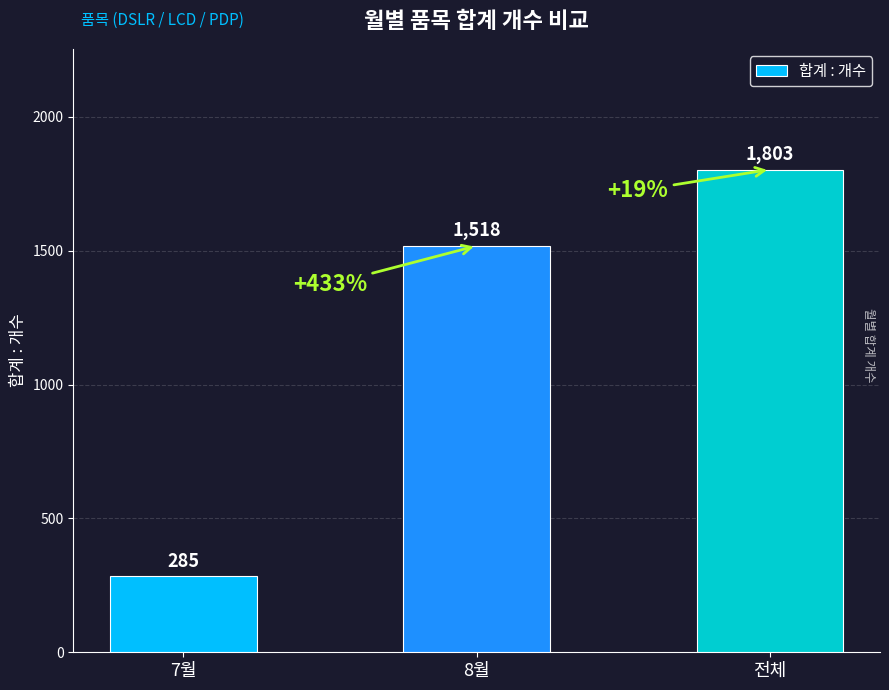

What is the average value?

1202